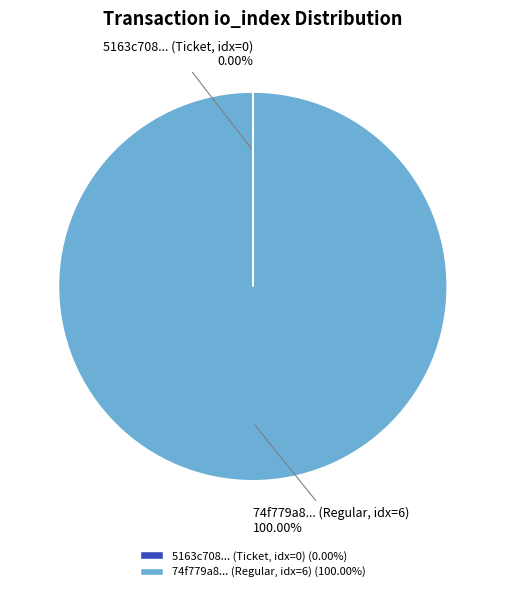

Is there a majority slice in this chart?

Yes